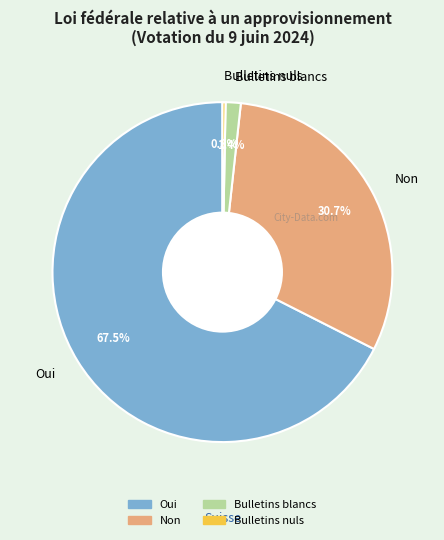

Which slice is the largest?

Oui